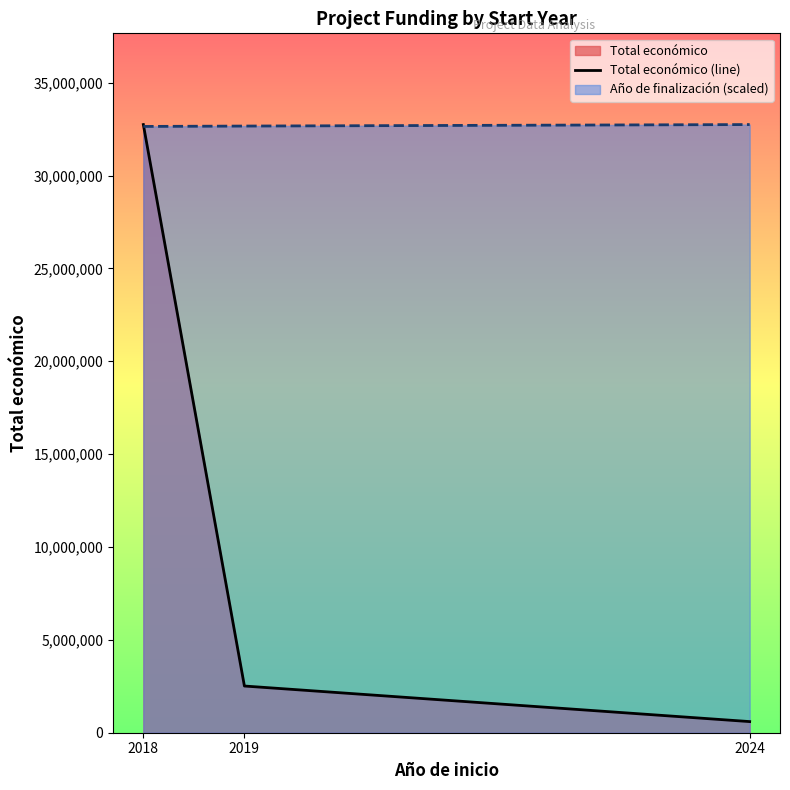

Which label corresponds to the smallest value in the chart?

2024